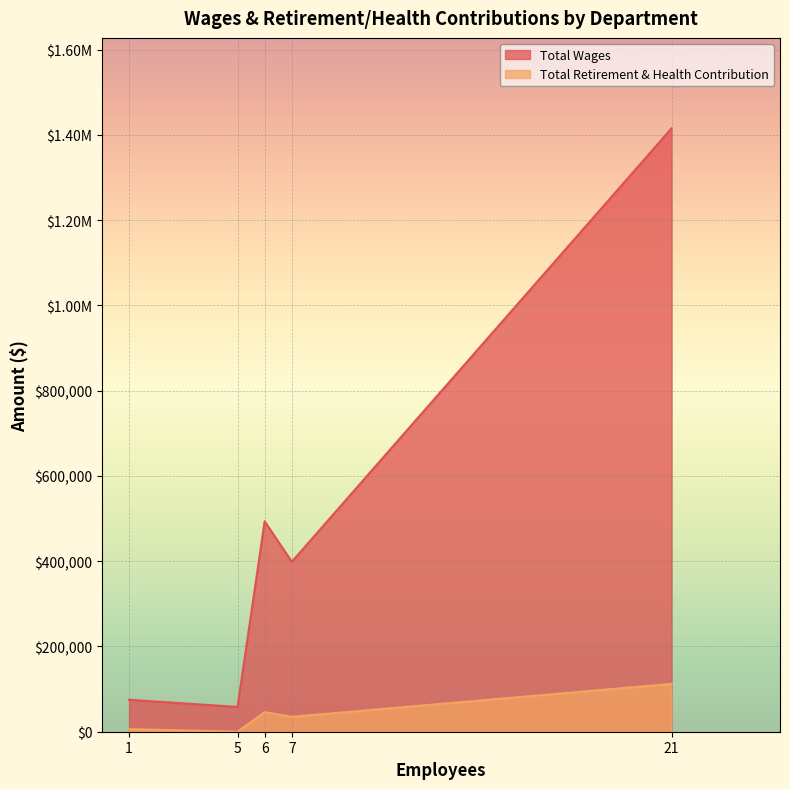

Rank the series by their average value, from highest to lowest.

Total Wages, Total Retirement & Health Contribution